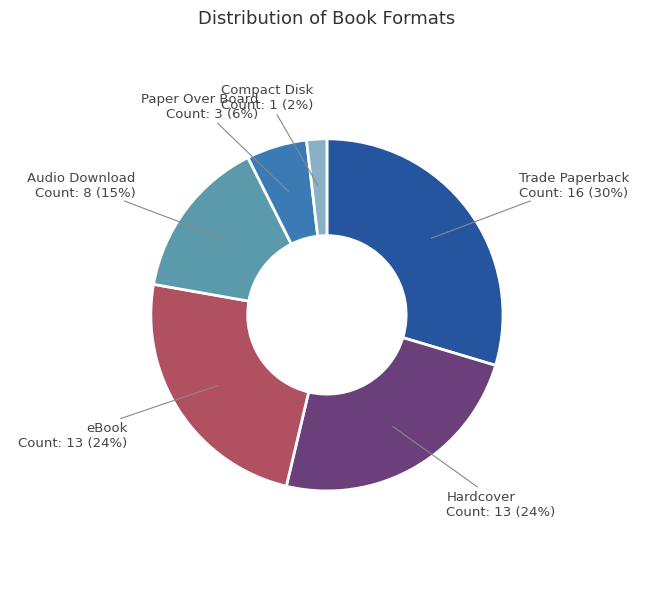

How many segments does this pie chart have?

6